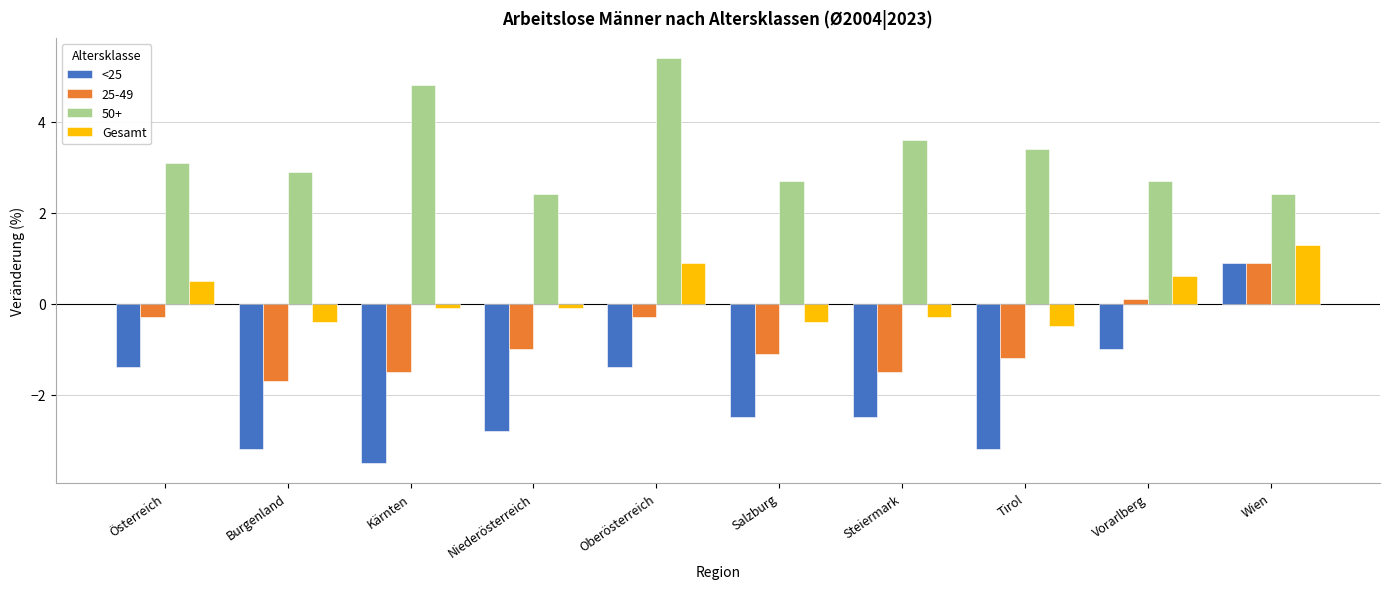

Which series has the largest range (max minus min)?

<25